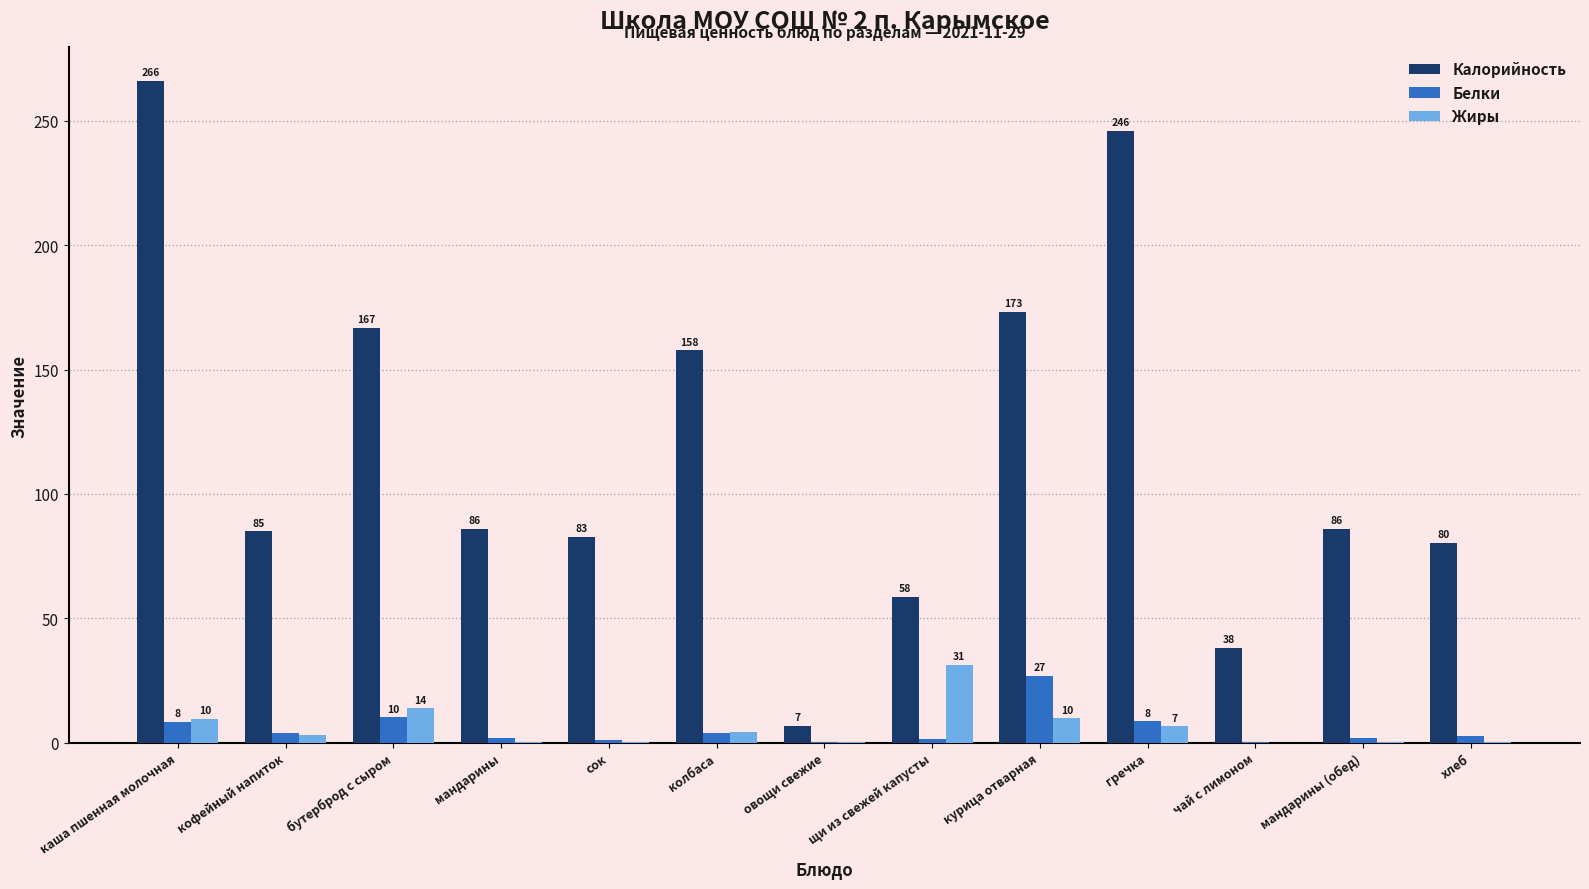

Which category has the highest value in the Белки series?

курица отварная